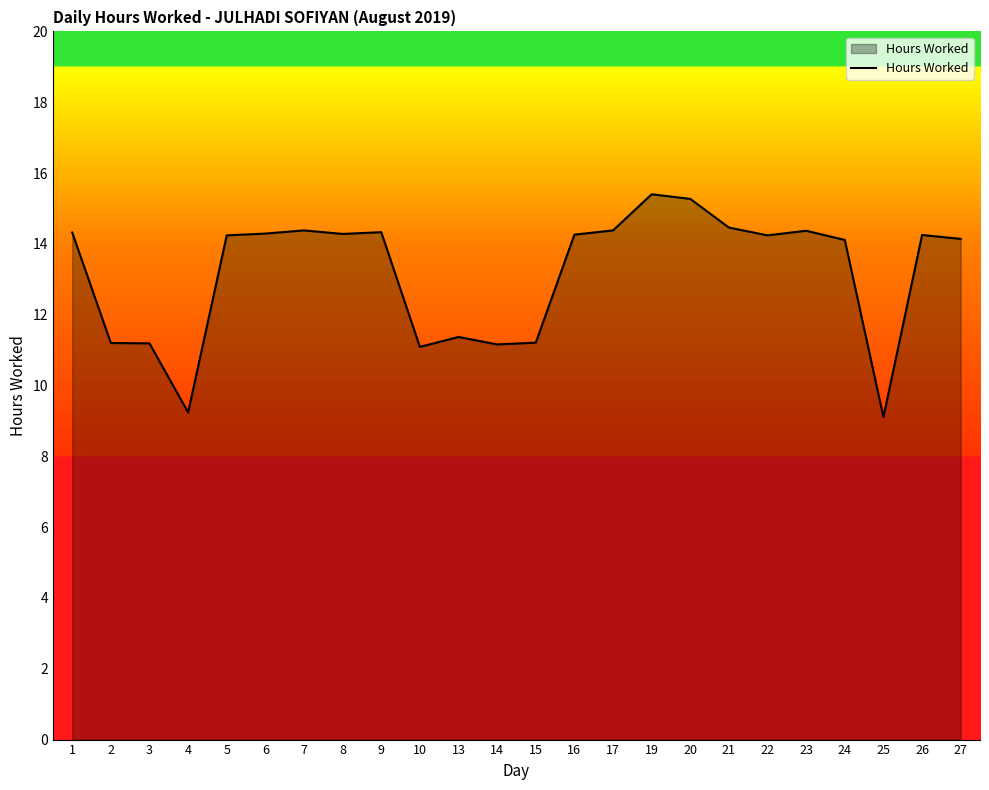

Where does the data first go above 14?

1